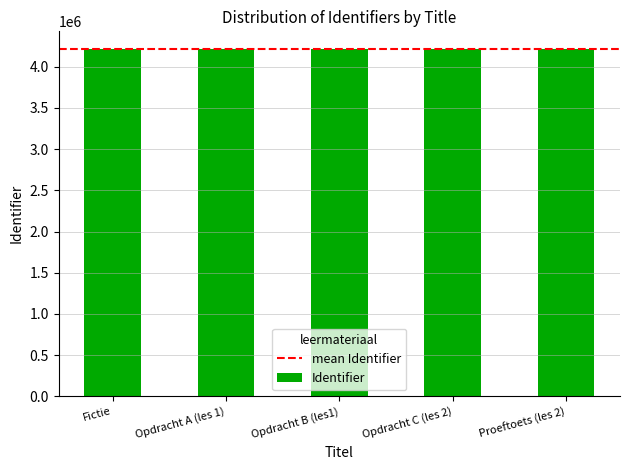

What is the ratio of the value at Opdracht A (les 1) to the value at Opdracht C (les 2)?

1.0